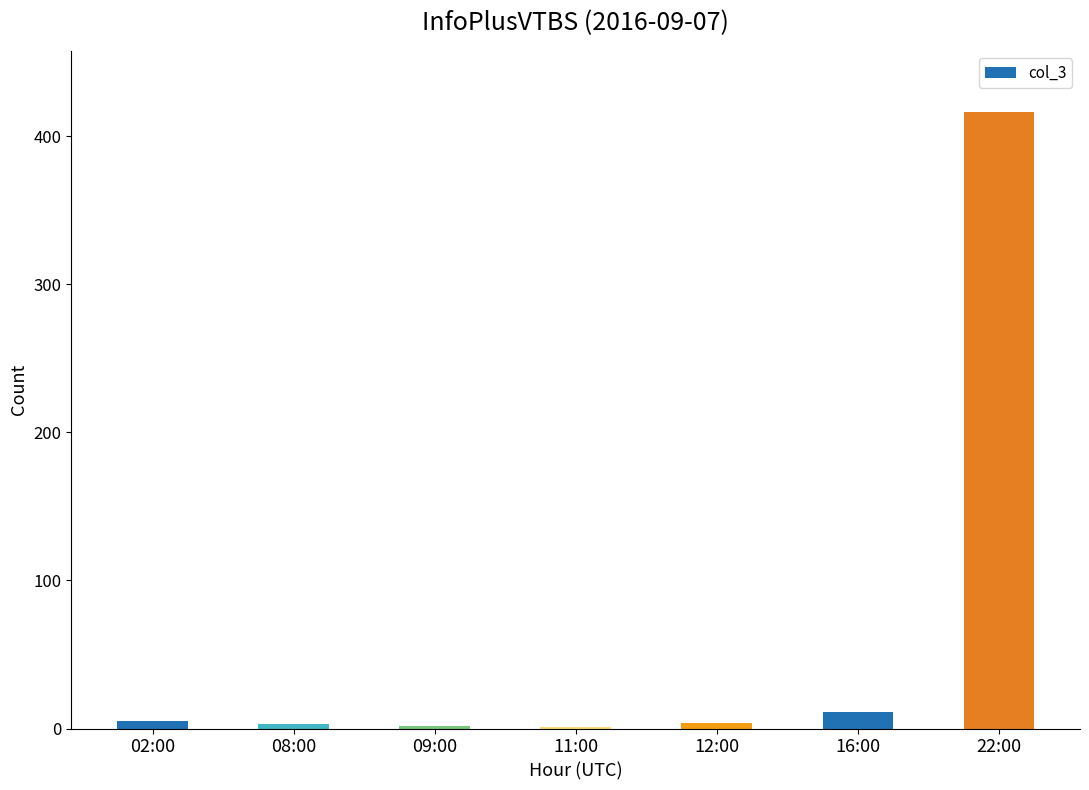

At which label is the value closest to 208?

16:00